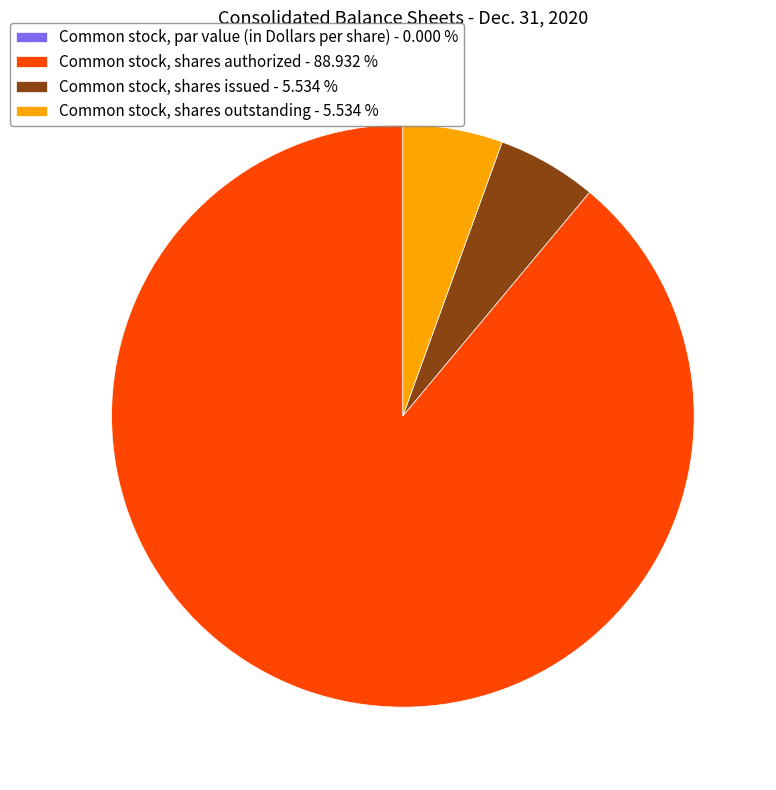

Which has a higher value, Common stock, shares authorized - 88.932 % or Common stock, shares issued - 5.534 %?

Common stock, shares authorized - 88.932 %